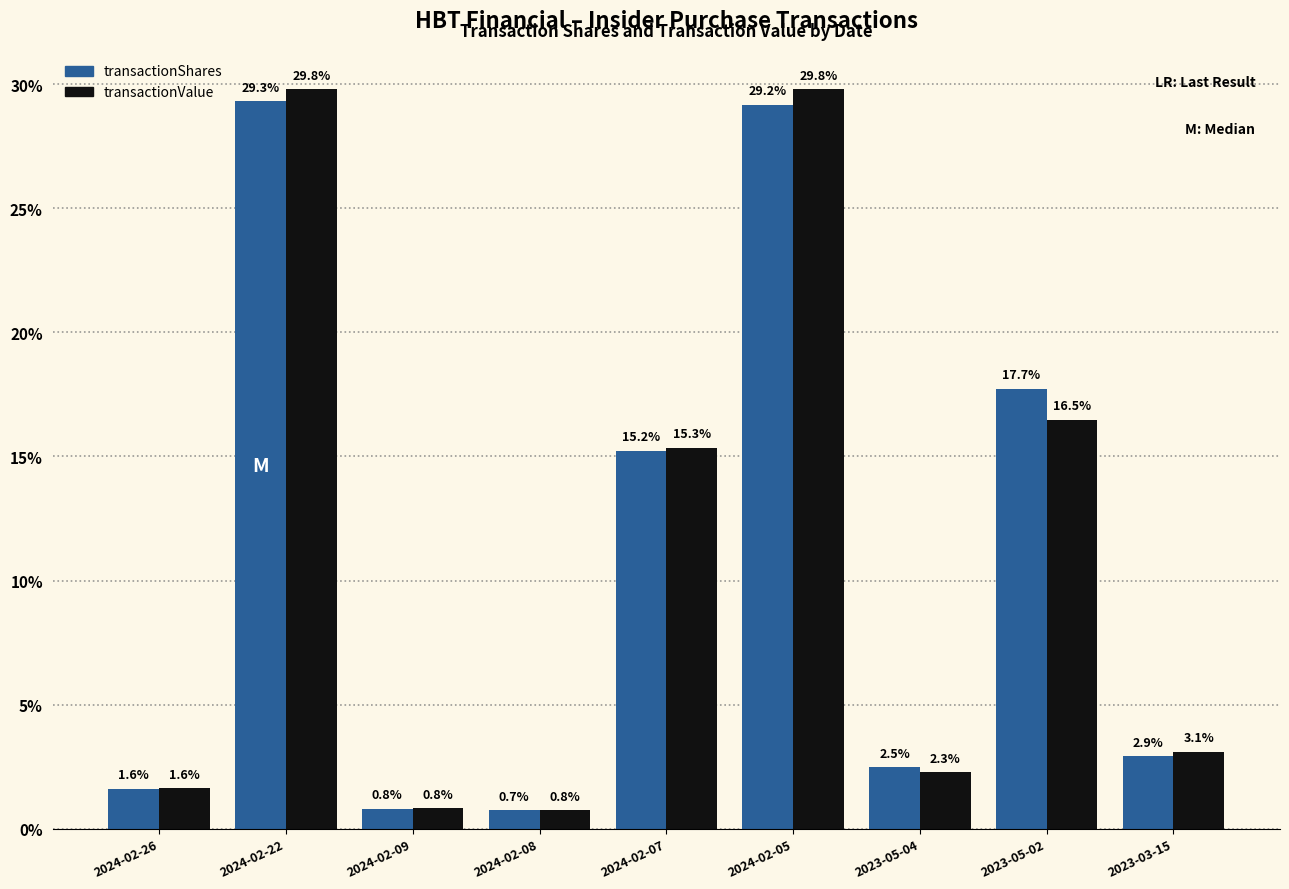

What is the average value of the transactionShares series?

11.1